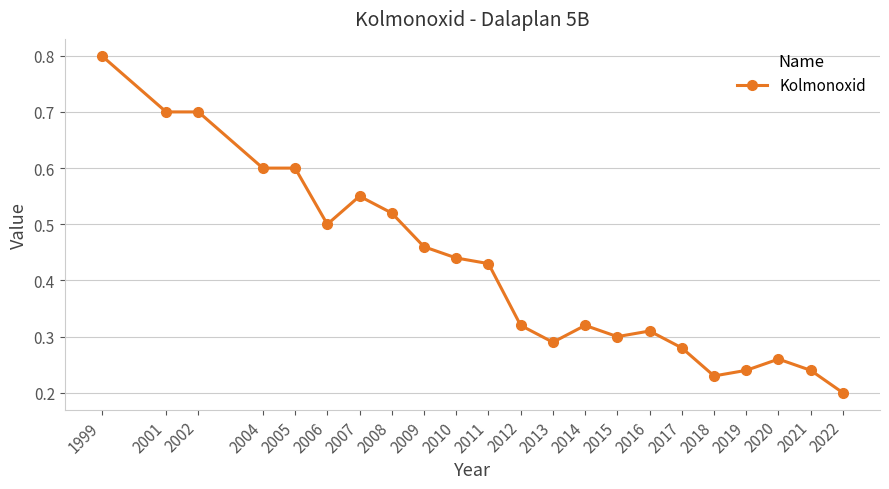

Is this an area chart (filled region under the line)?

No